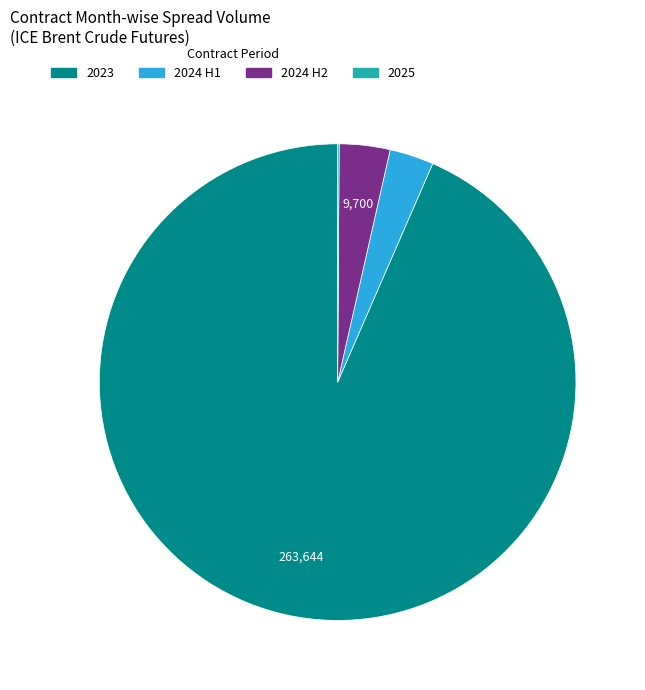

Does any single category account for the majority?

Yes